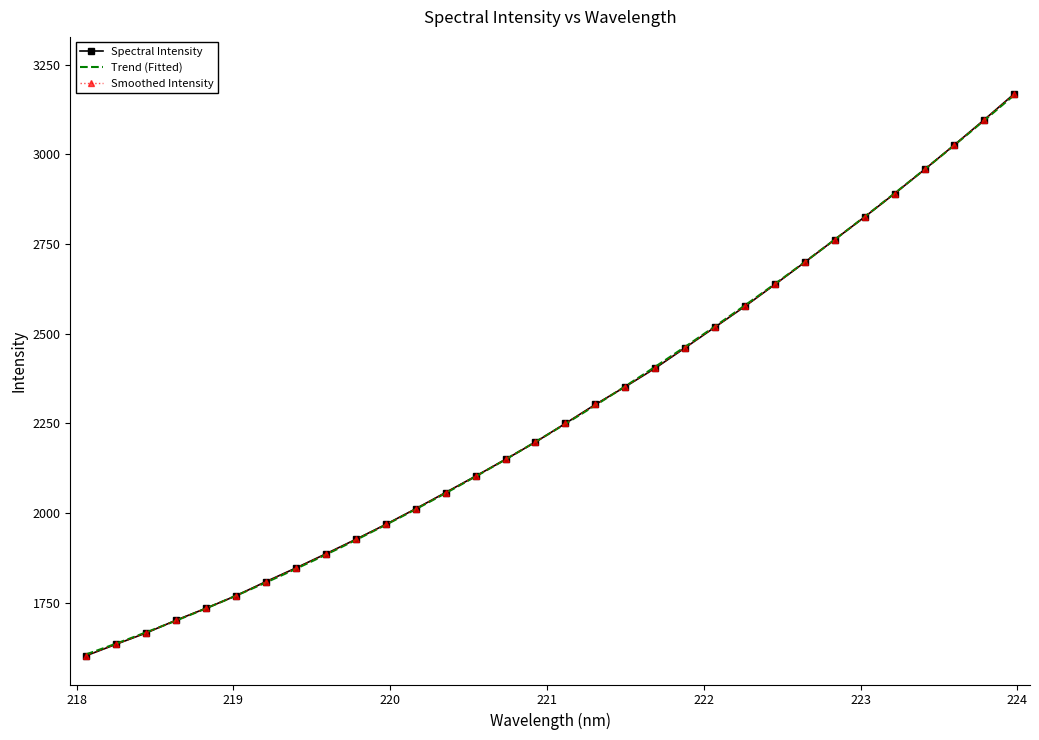

At which label does the data first exceed 2249?

221.1174